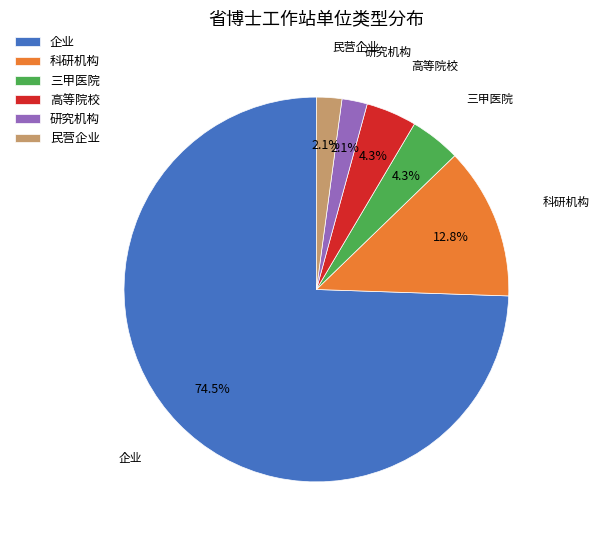

Which category has the biggest portion of the pie?

企业